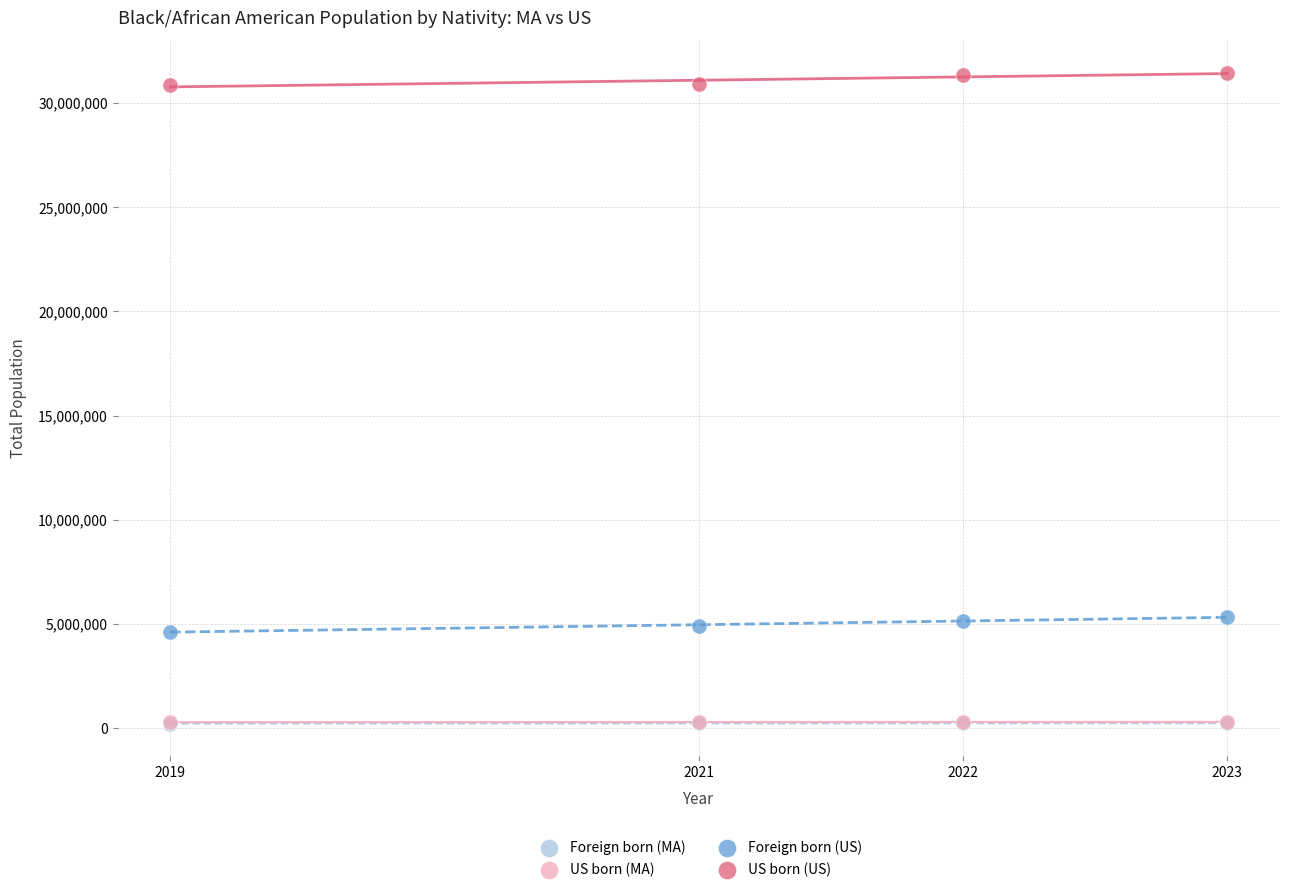

Which series reaches the maximum Y coordinate?

US born (US)